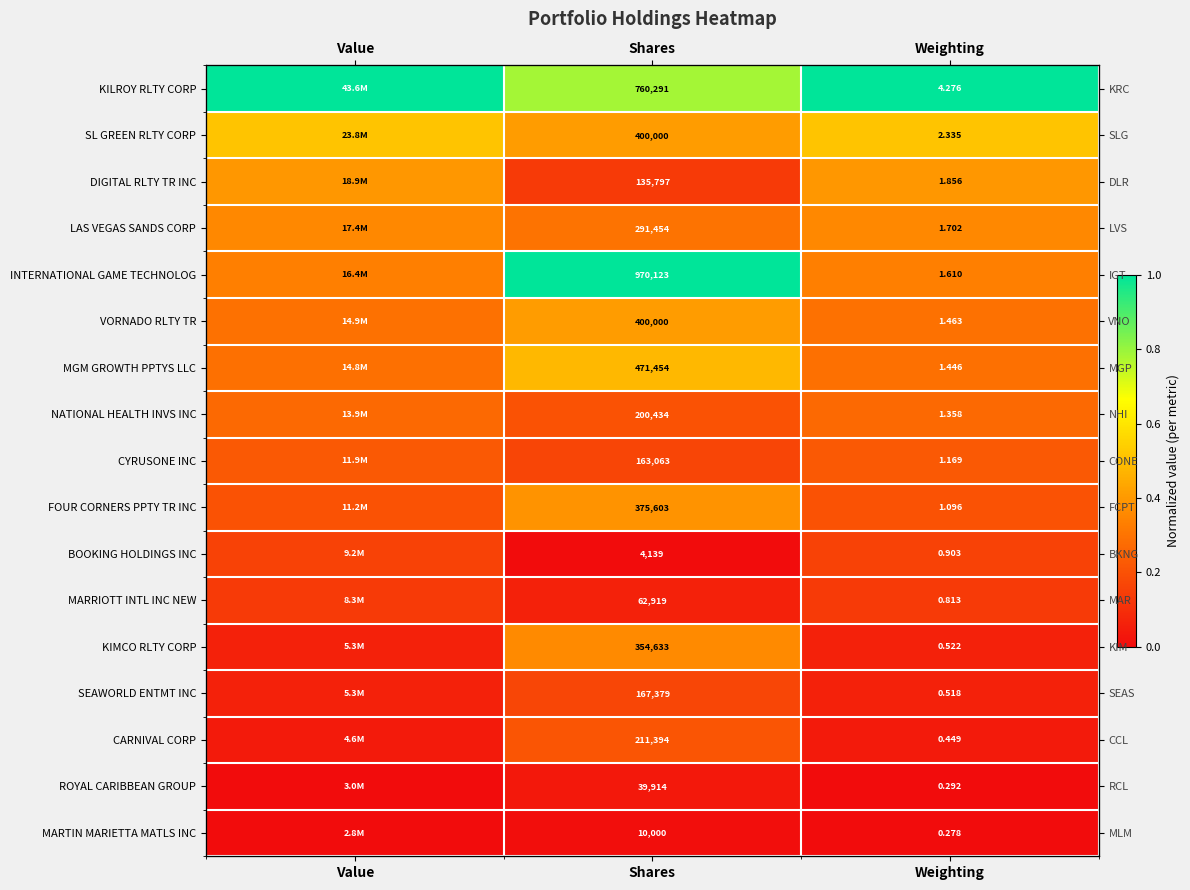

What is the difference between the maximum and minimum values in the BOOKING HOLDINGS INC series?

0.2